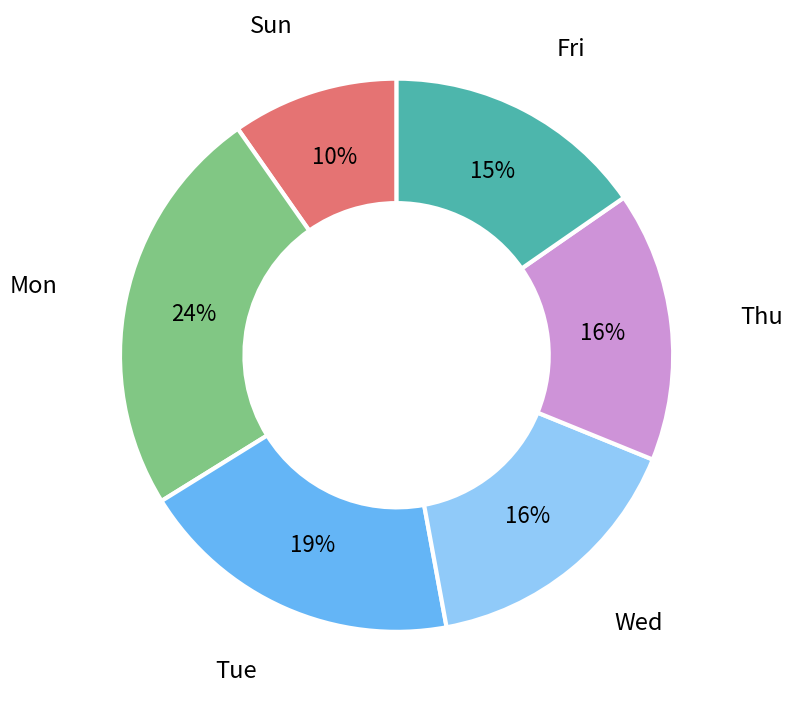

To the nearest percent, what is the average slice percentage?

17%